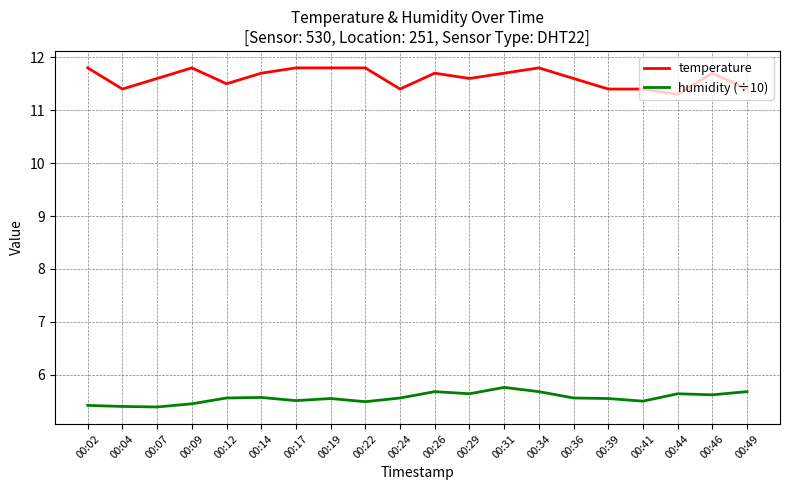

What is the maximum value for humidity (÷10)?

5.8